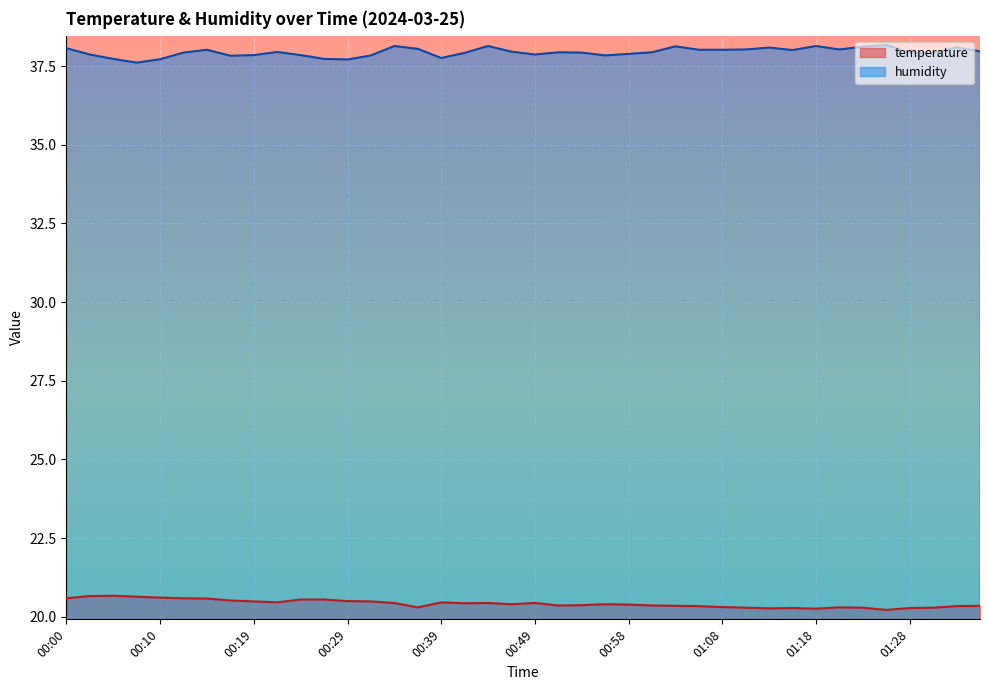

What is the average value of the humidity series?

37.9